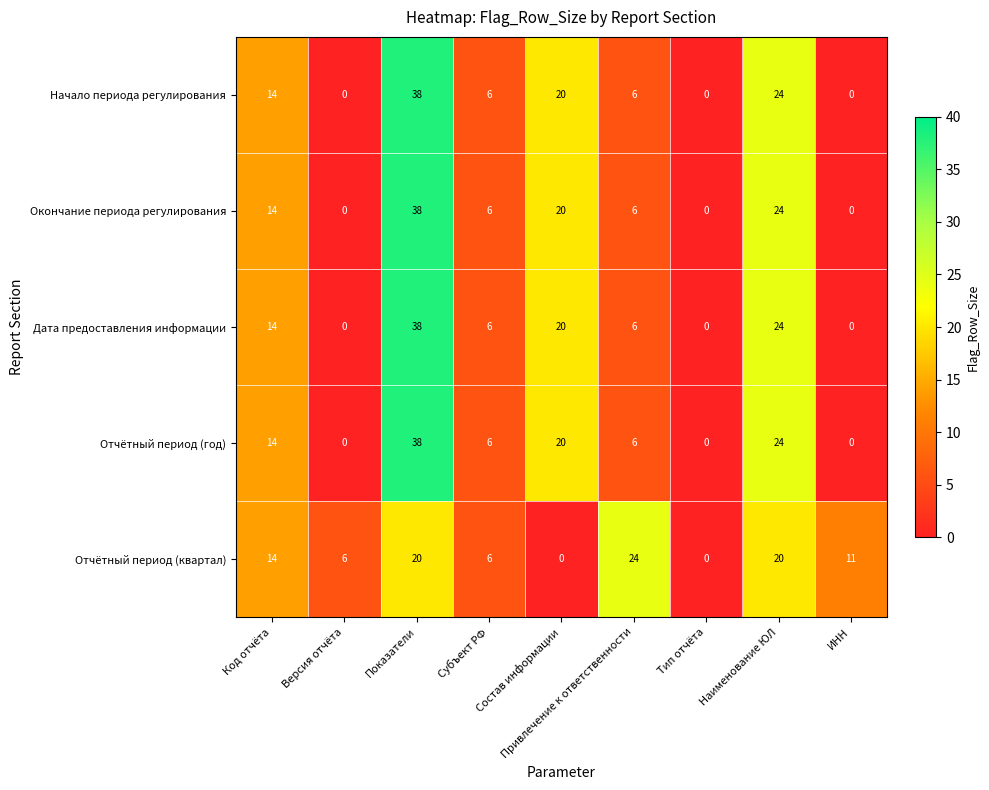

At which category is the sum across all series the highest?

Показатели